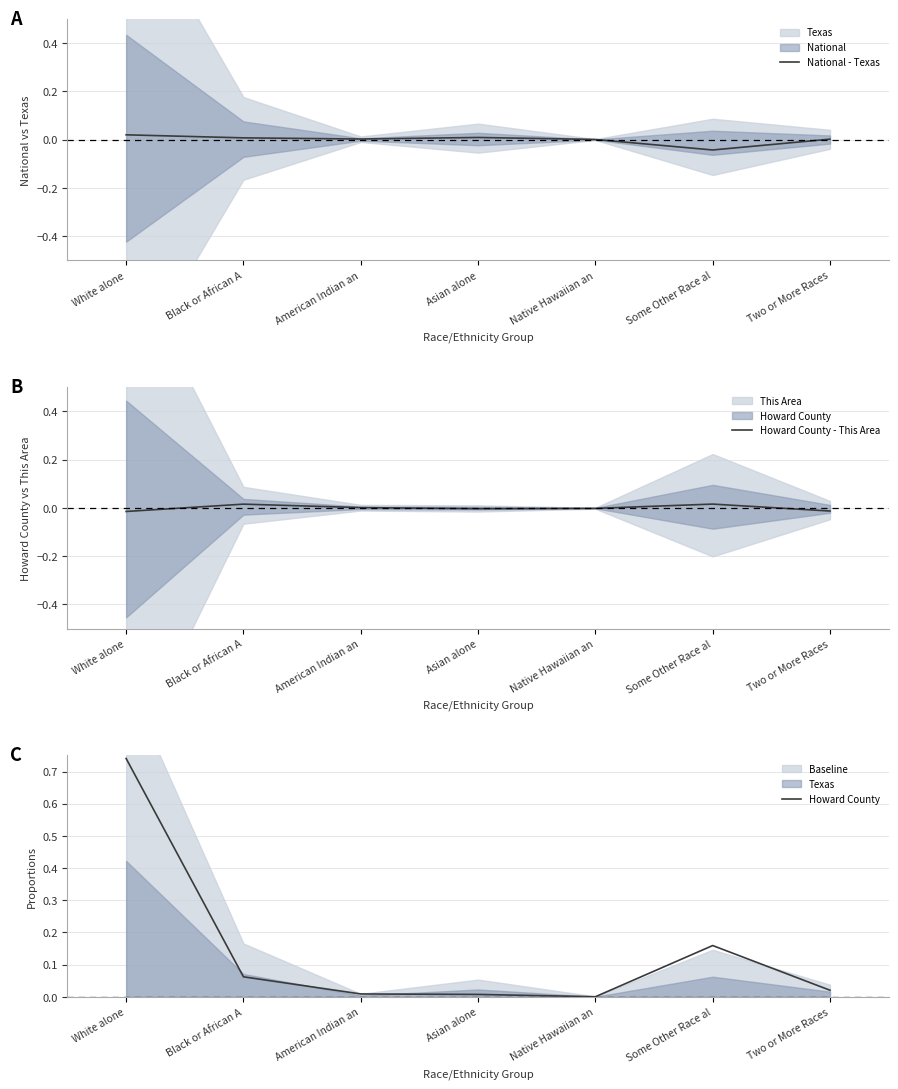

At how many categories does at least one series exceed 0?

7